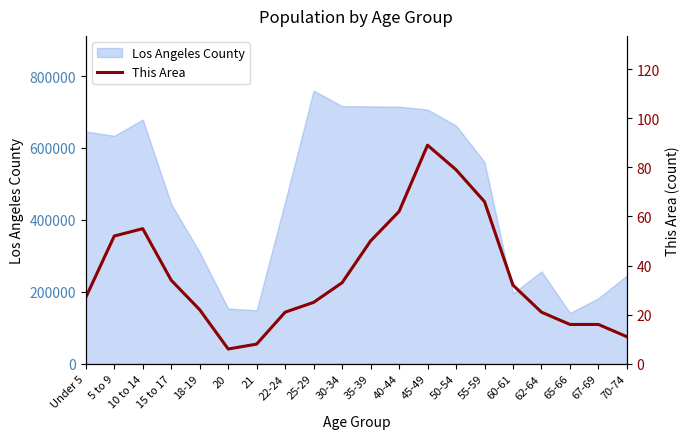

True or false: the data has more than 0 interior local peaks.

True